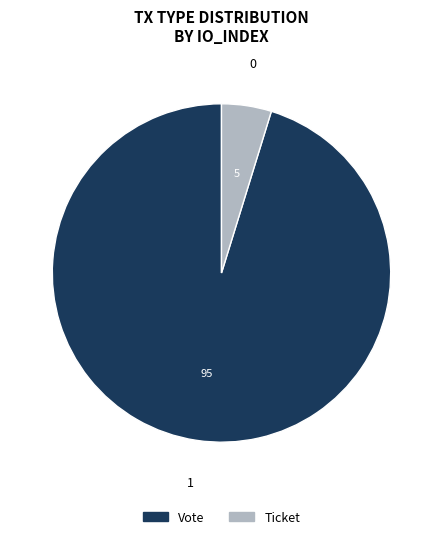

Rank the categories by value from lowest to highest.

Ticket, Vote